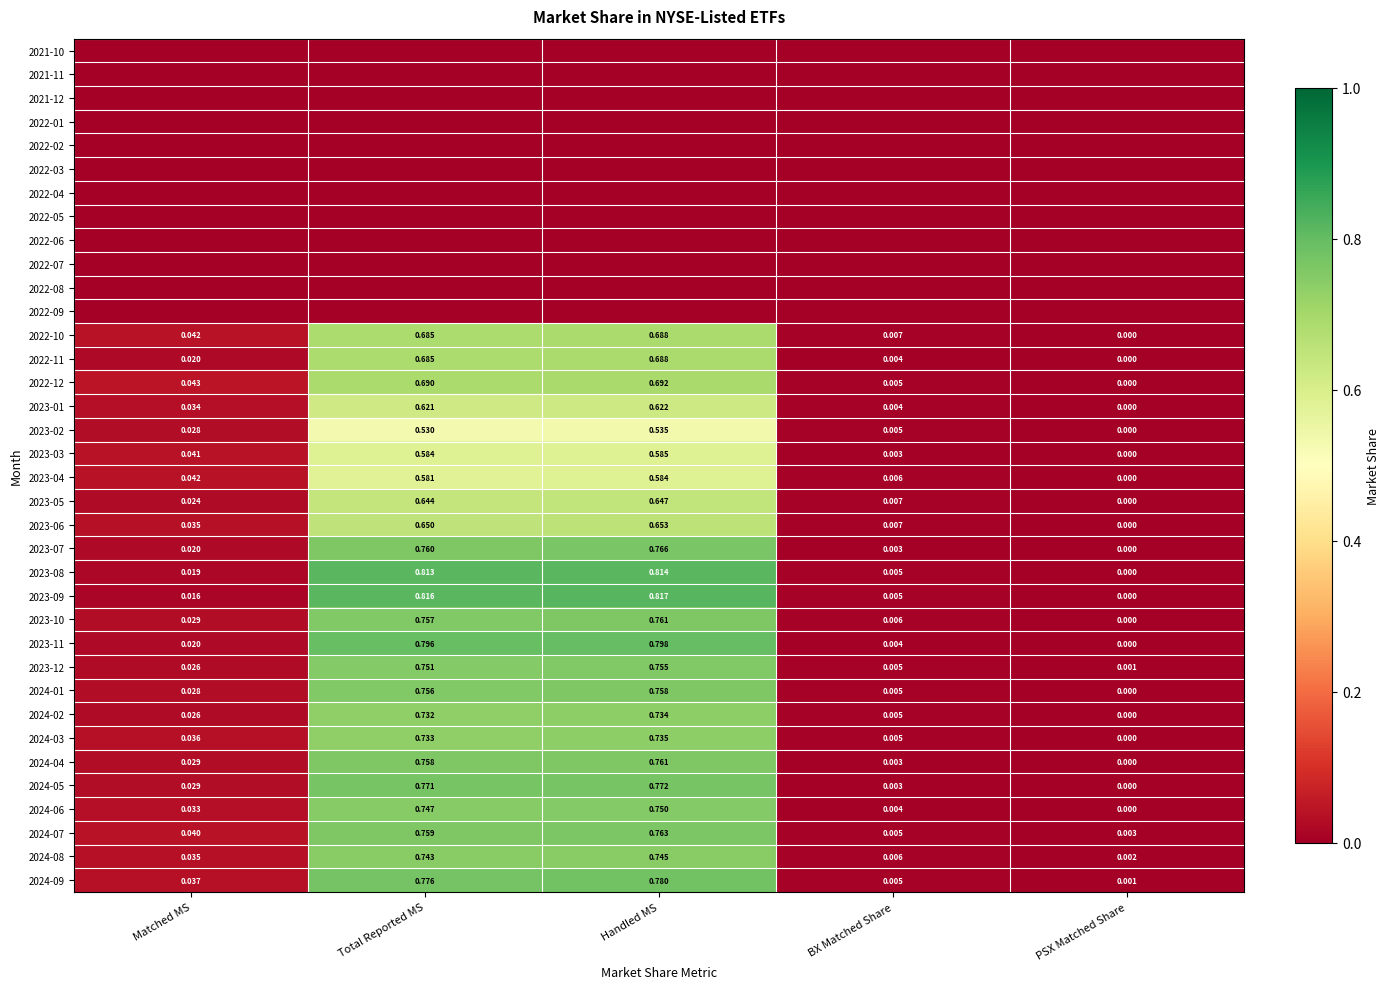

Is the value of 2023-06 at BX Matched Share greater than the value of 2023-03 at Handled MS?

No